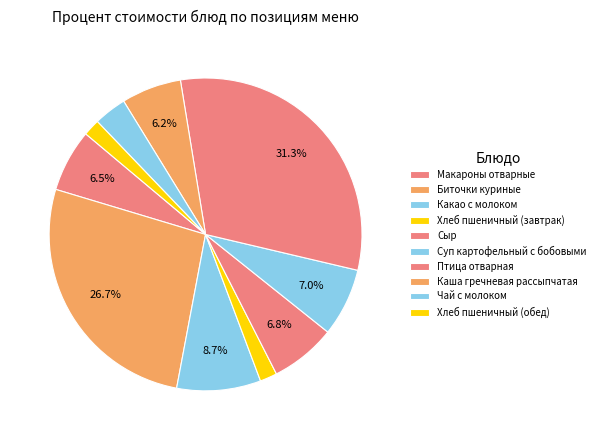

To the nearest percent, what is the difference between the largest and smallest slice percentages?

30%